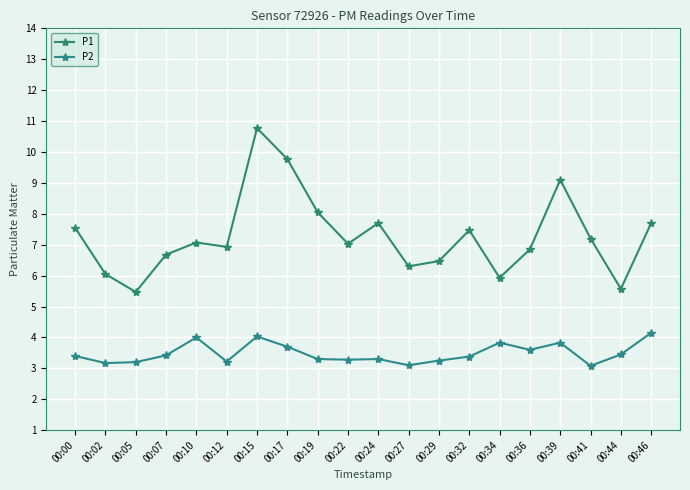

What is the minimum value shown in the chart?

3.1